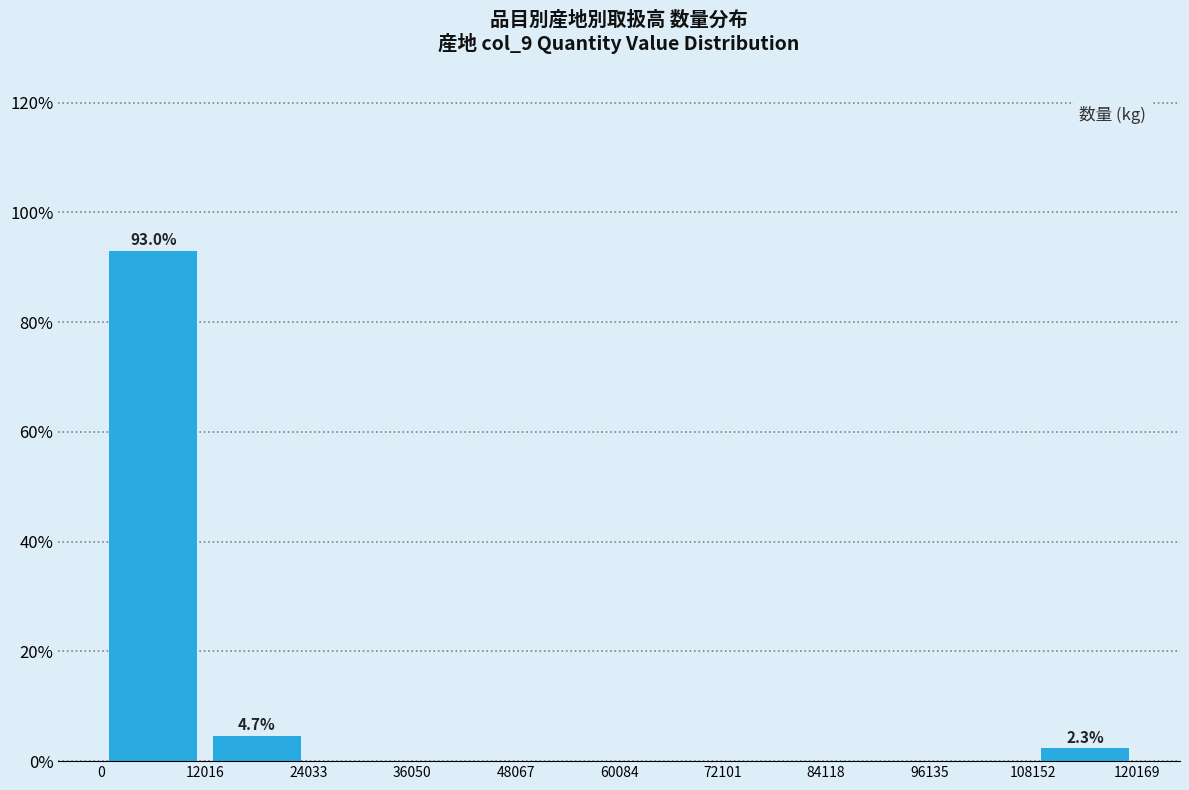

Over which range of the x-axis is the bar tallest?

0 to 12016